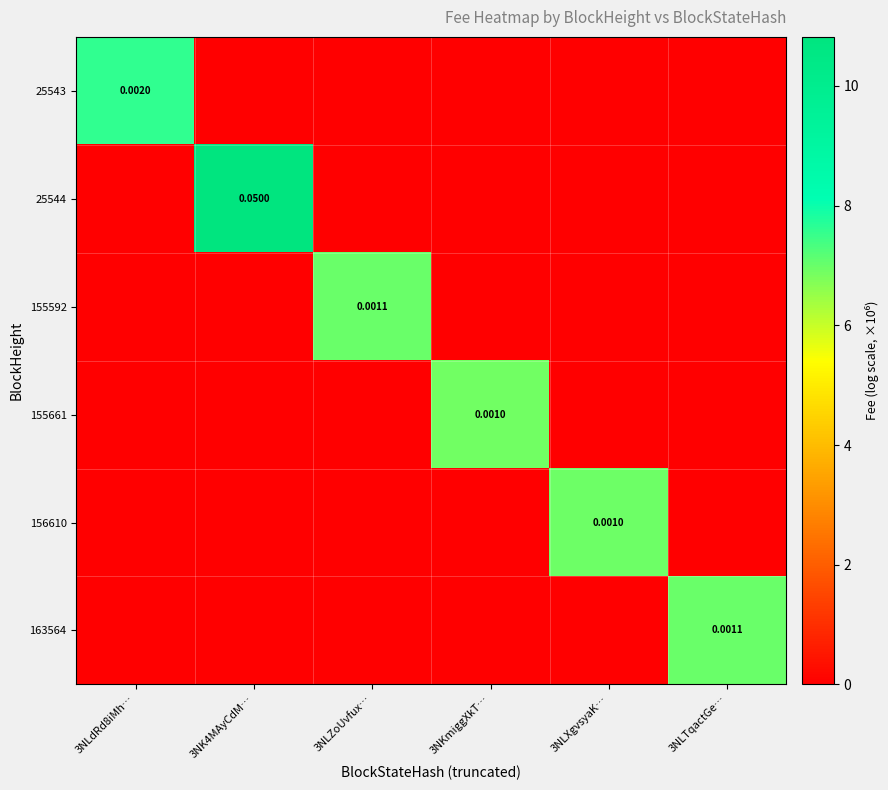

Which has a higher value, 3NLTqactGe… or 3NLXgvsyaK…?

3NLTqactGe…